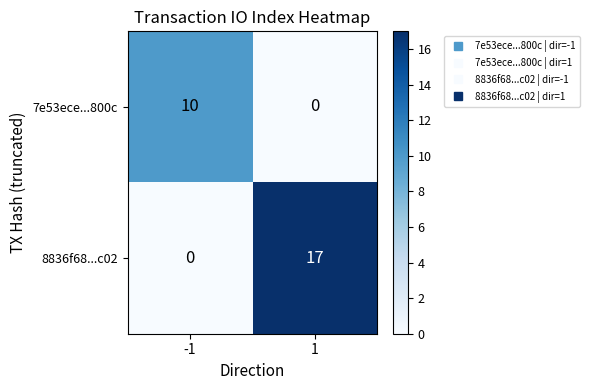

What is the maximum value shown in the chart?

17